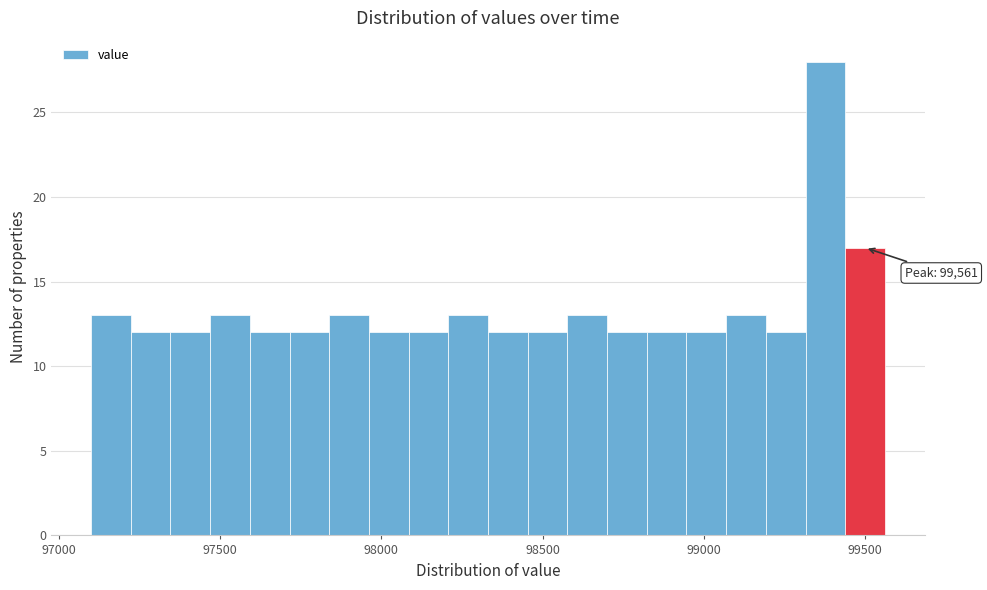

Around what value on the x-axis is the tallest bar? Give the approximate position of its centre, as read against the axis.

99400